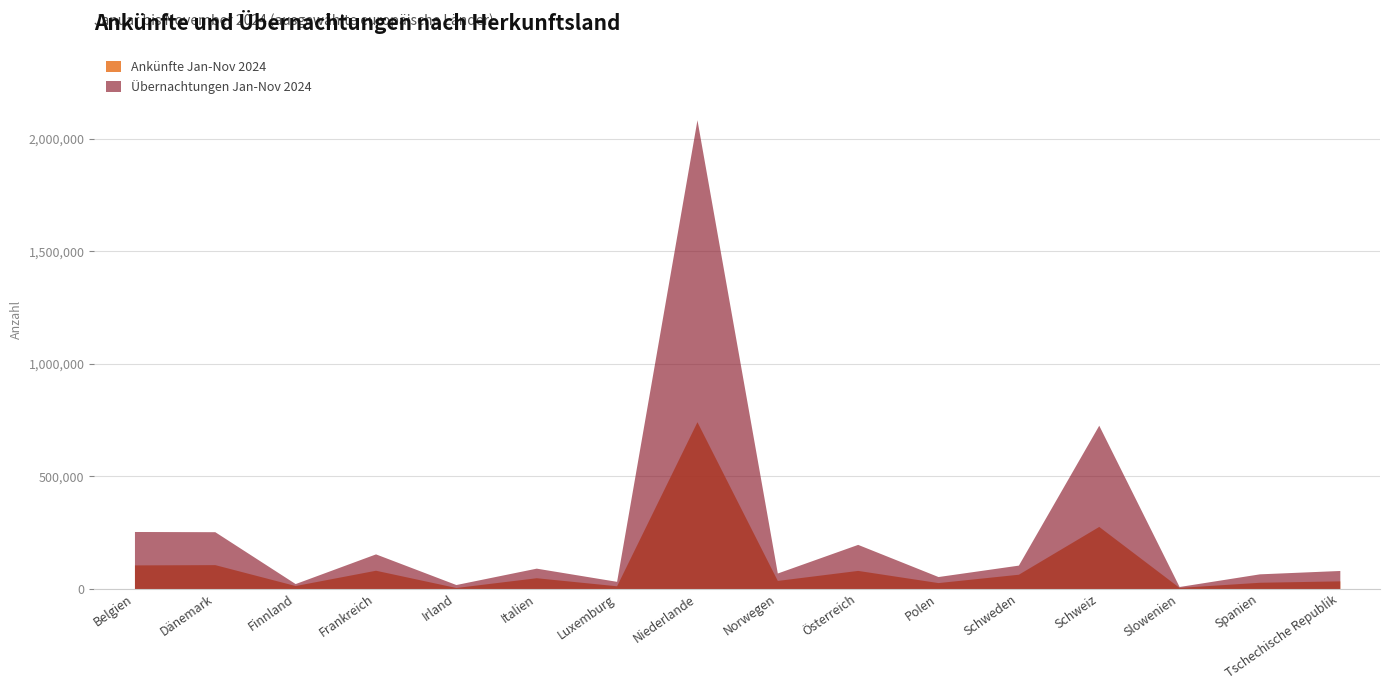

In Übernachtungen Jan-Nov 2024, how many points are lower than both neighbors (excluding endpoints)?

6